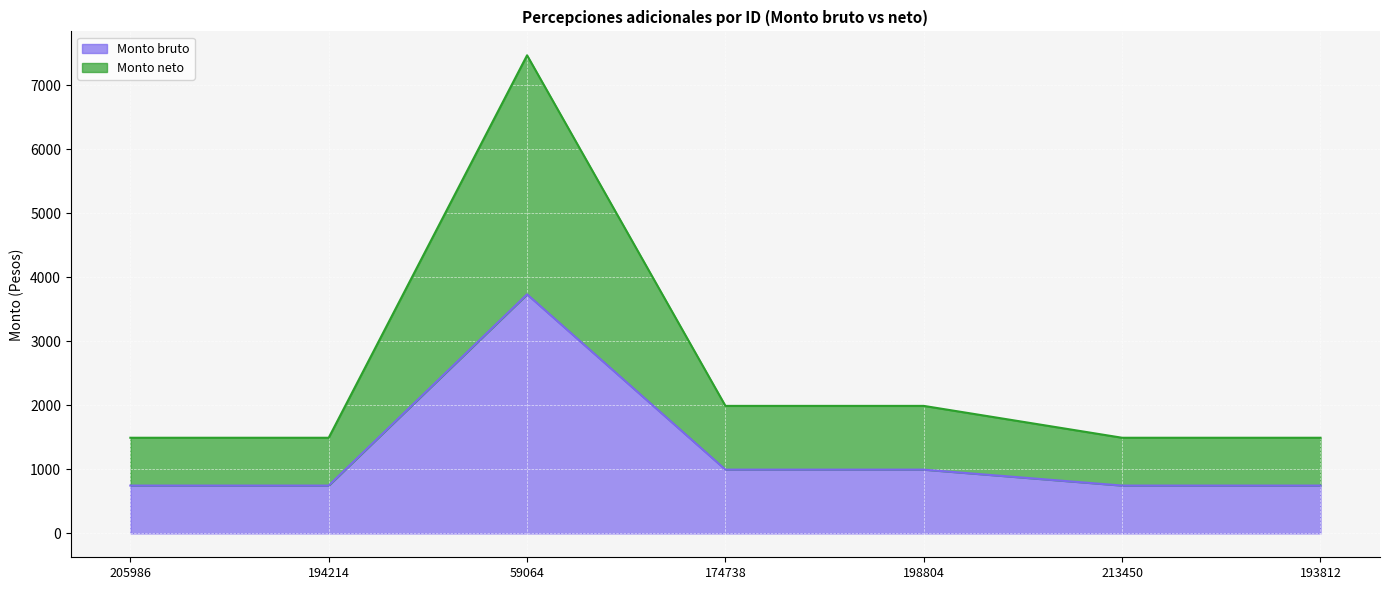

Rank the categories by Monto bruto value from highest to lowest.

59064, 174738, 198804, 205986, 194214, 213450, 193812